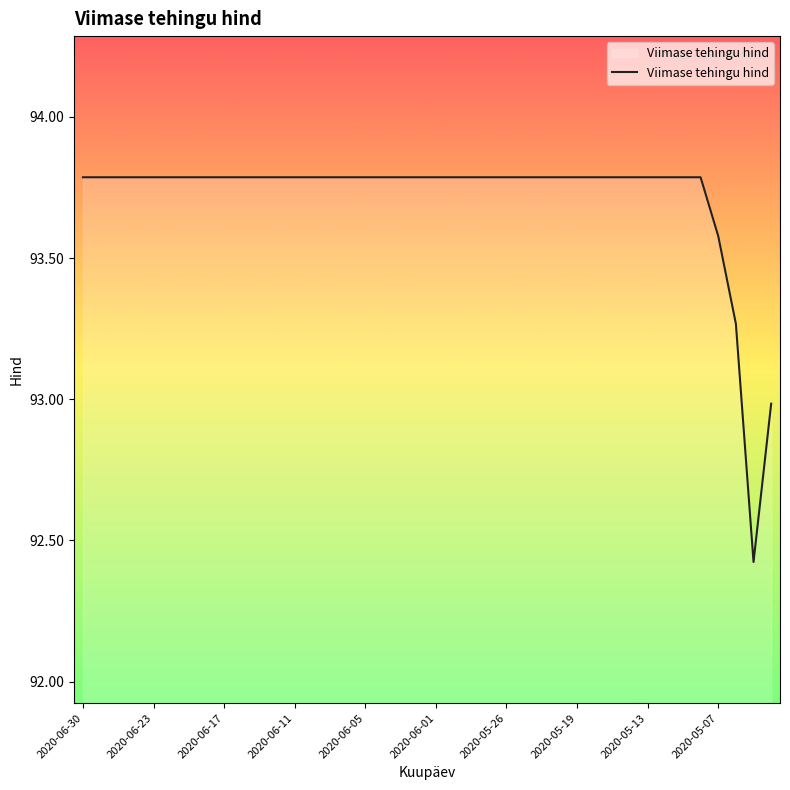

What is the smallest value displayed?

92.4